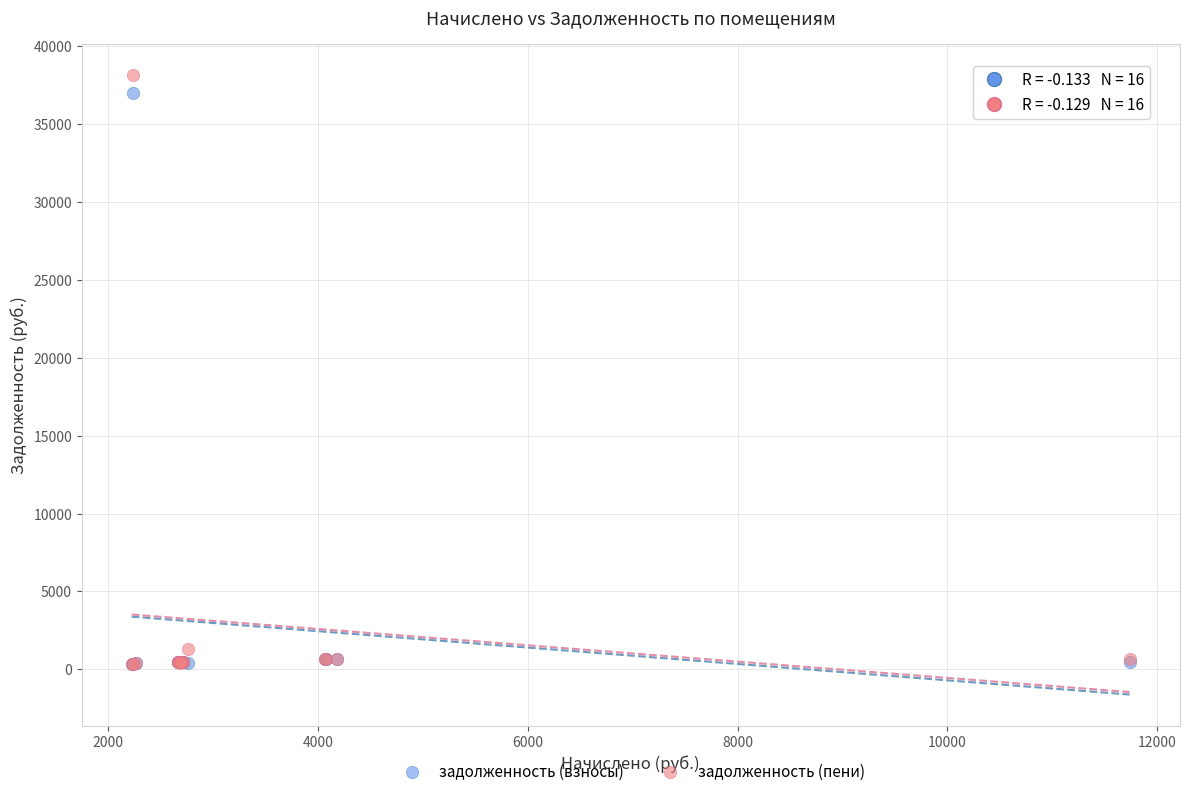

What are all the series names shown in the legend?

задолженность (взносы), задолженность (пени)